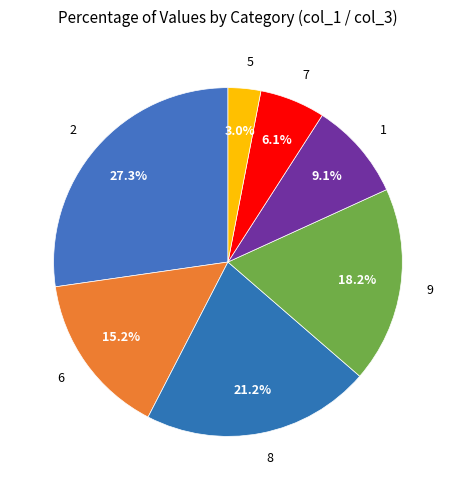

Between 8 and 5, which is larger?

8